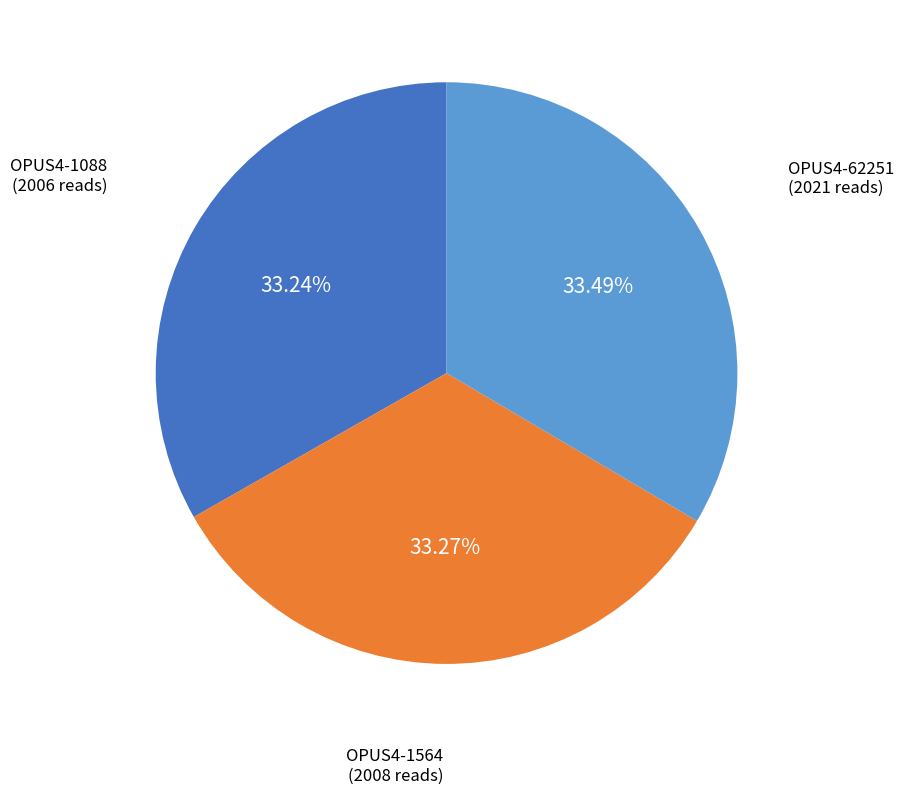

Does any single category account for the majority?

No